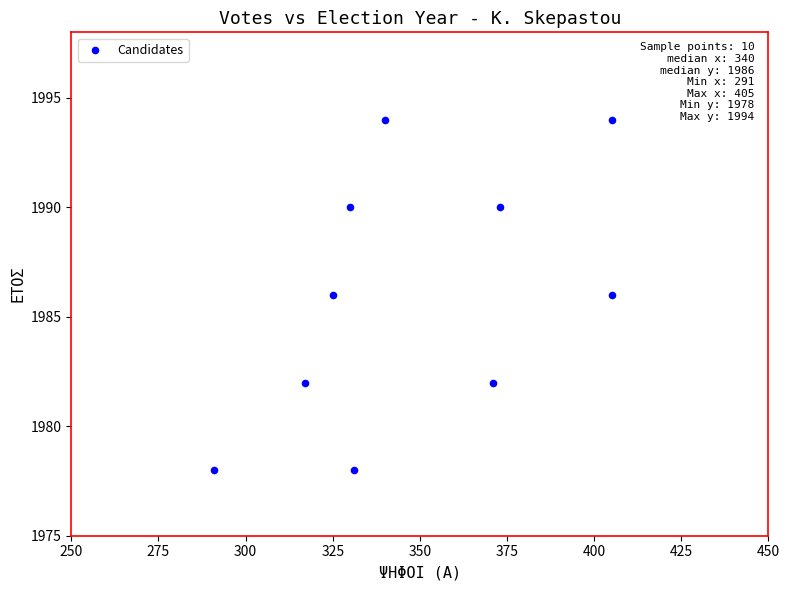

What is the average X value?

349